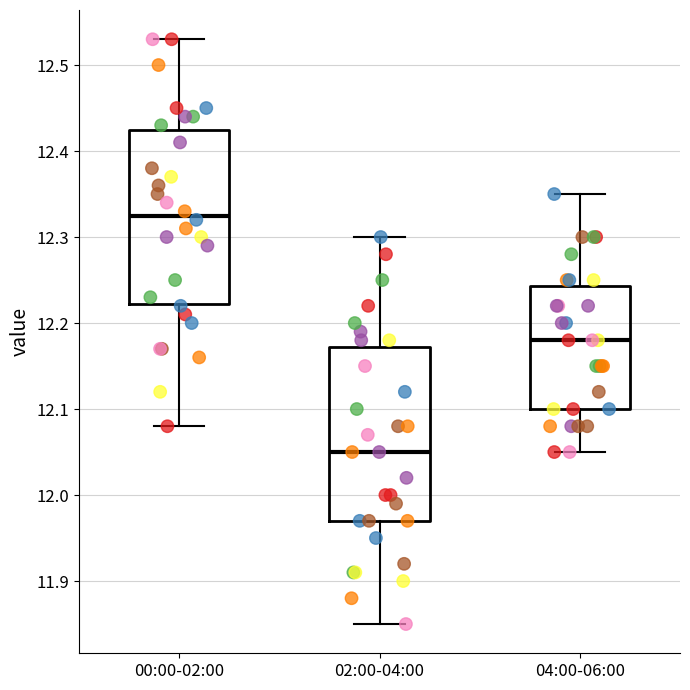

Reading left to right, transcribe this box plot: for each box, give where its median line is, the range the box spans, and where its two whiskers end, as read against the y-axis. The values are not printed on the chart, so give them approximately, as read against the axis.

00:00-02:00: median 12.33, box 12.22 to 12.43, whiskers 12.08 to 12.53
02:00-04:00: median 12.05, box 11.97 to 12.17, whiskers 11.85 to 12.30
04:00-06:00: median 12.18, box 12.10 to 12.24, whiskers 12.05 to 12.35